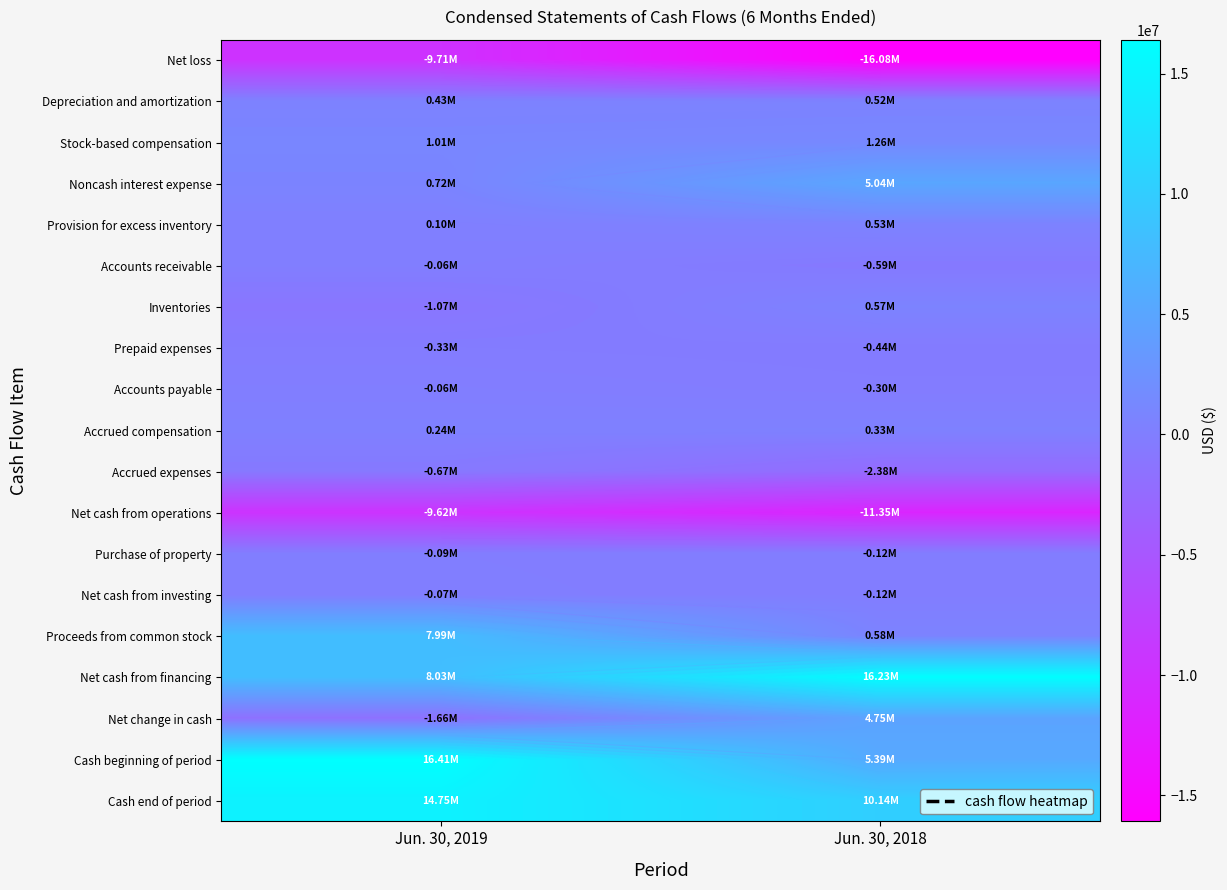

True or false: Cash end of period has a value of 15892485 at Jun. 30, 2018.

False